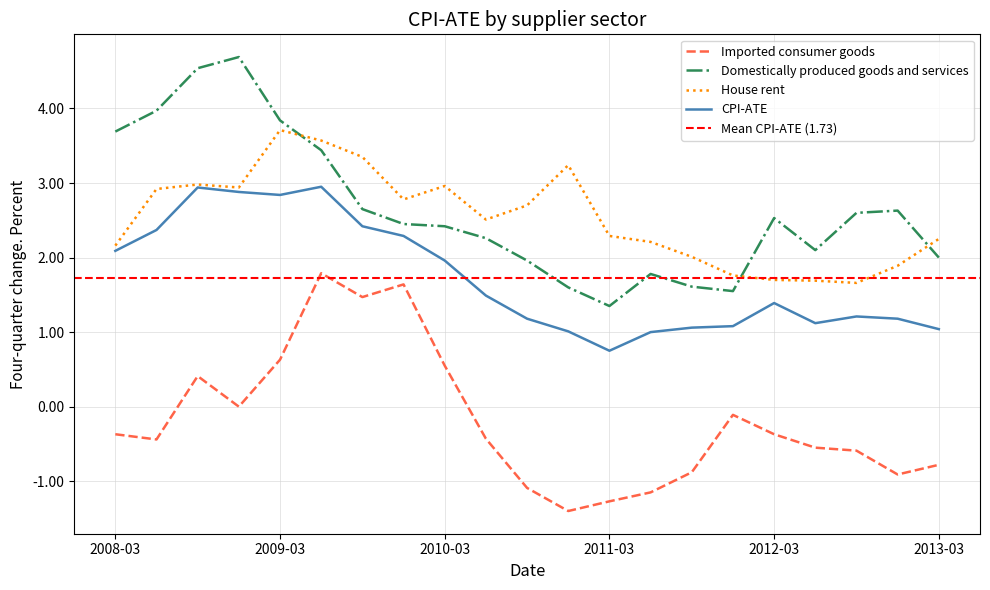

Reading right to left, extract all data points from this chart.

Imported consumer goods: -0.8	-0.9	-0.6	-0.6	-0.4	-0.1	-0.9	-1.1	-1.3	-1.4	-1.1	-0.4	0.6	1.6	1.5	1.8	0.6	0.0	0.4	-0.4	-0.4
Domestically produced goods and services: 2.0	2.6	2.6	2.1	2.5	1.6	1.6	1.8	1.4	1.6	2.0	2.3	2.4	2.5	2.6	3.4	3.8	4.7	4.5	4.0	3.7
House rent: 2.2	1.9	1.7	1.7	1.7	1.8	2.0	2.2	2.3	3.2	2.7	2.5	3.0	2.8	3.4	3.6	3.7	2.9	3.0	2.9	2.2
CPI-ATE: 1.0	1.2	1.2	1.1	1.4	1.1	1.1	1.0	0.8	1.0	1.2	1.5	2.0	2.3	2.4	3.0	2.8	2.9	2.9	2.4	2.1